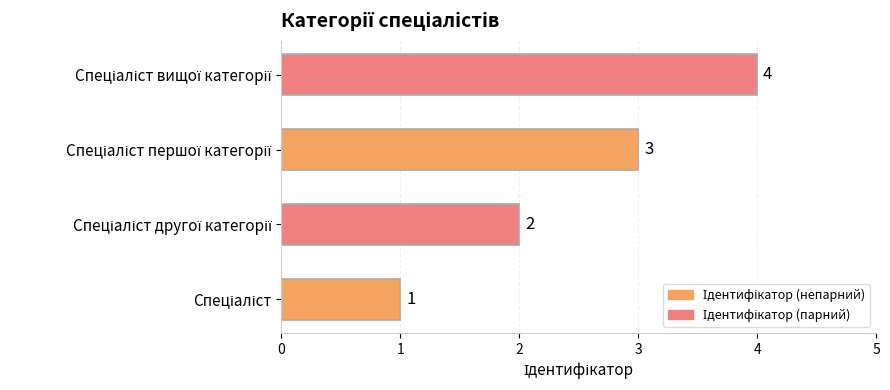

How many values are between 2 and 4?

3